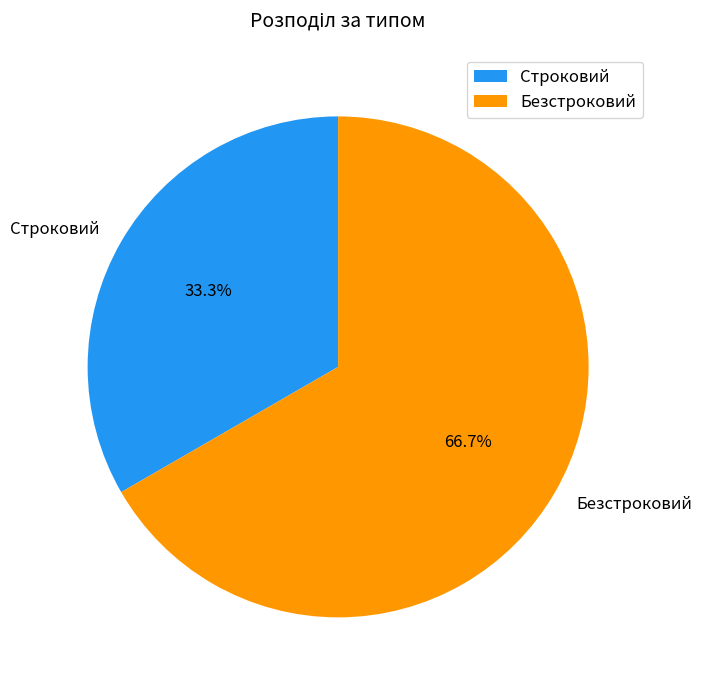

Which slice represents more than half of the pie?

Безстроковий